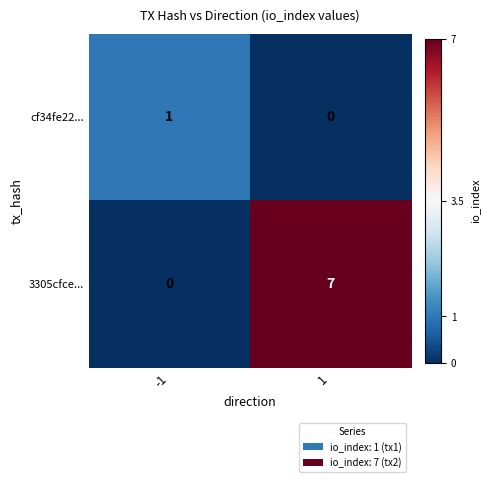

What is the difference between the maximum and minimum values in the 3305cfce... series?

7